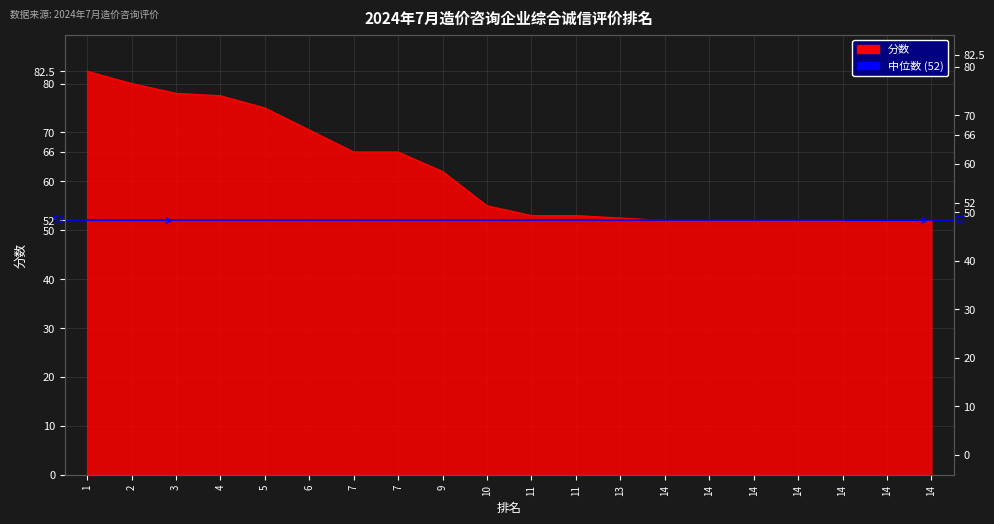

What is the value of the 15th point from the left?

52.0